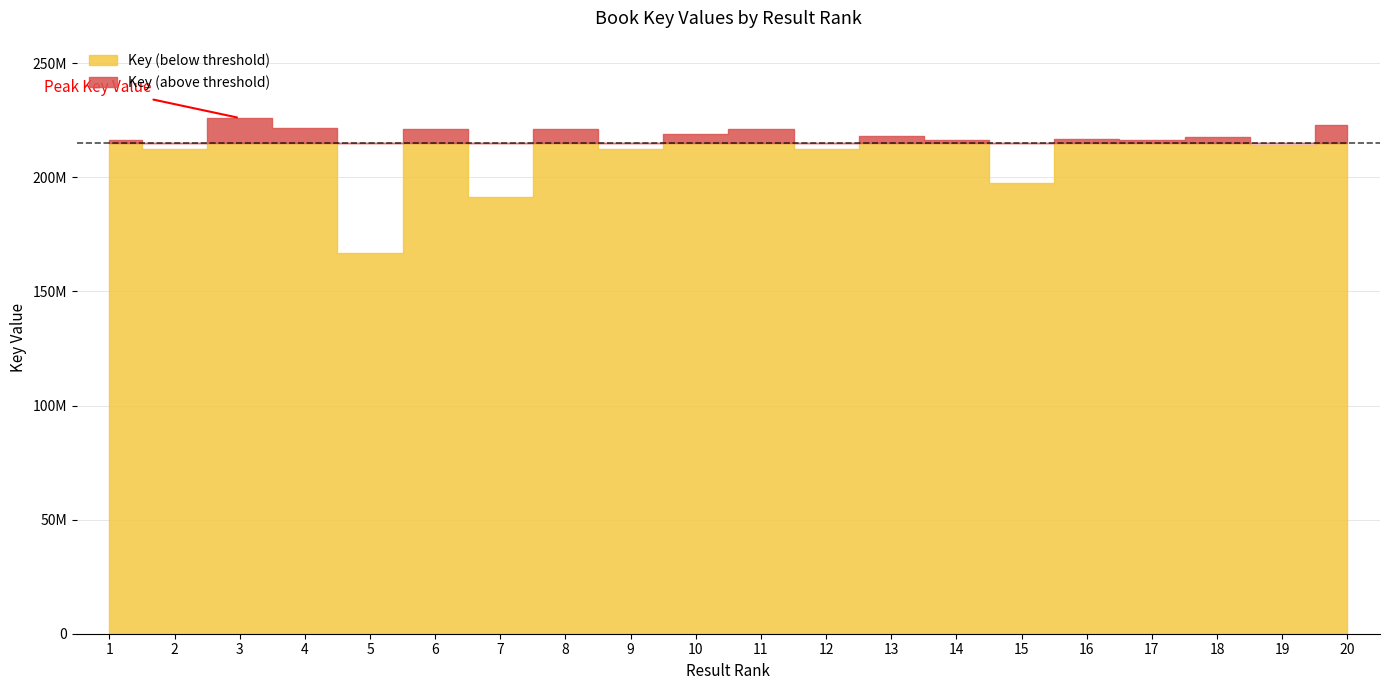

Which has a higher value, 18 or 12?

18